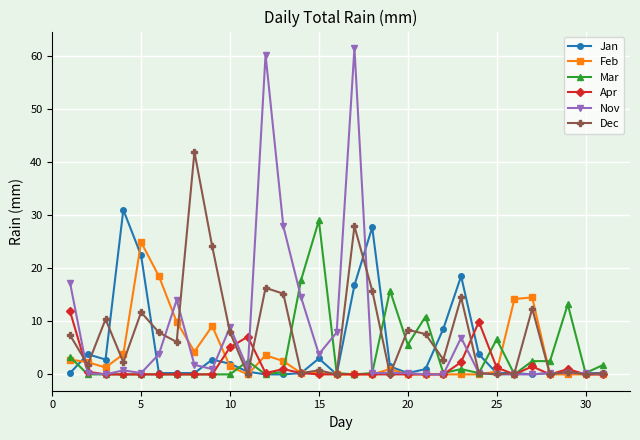

What is the average value of the Dec series?

7.9